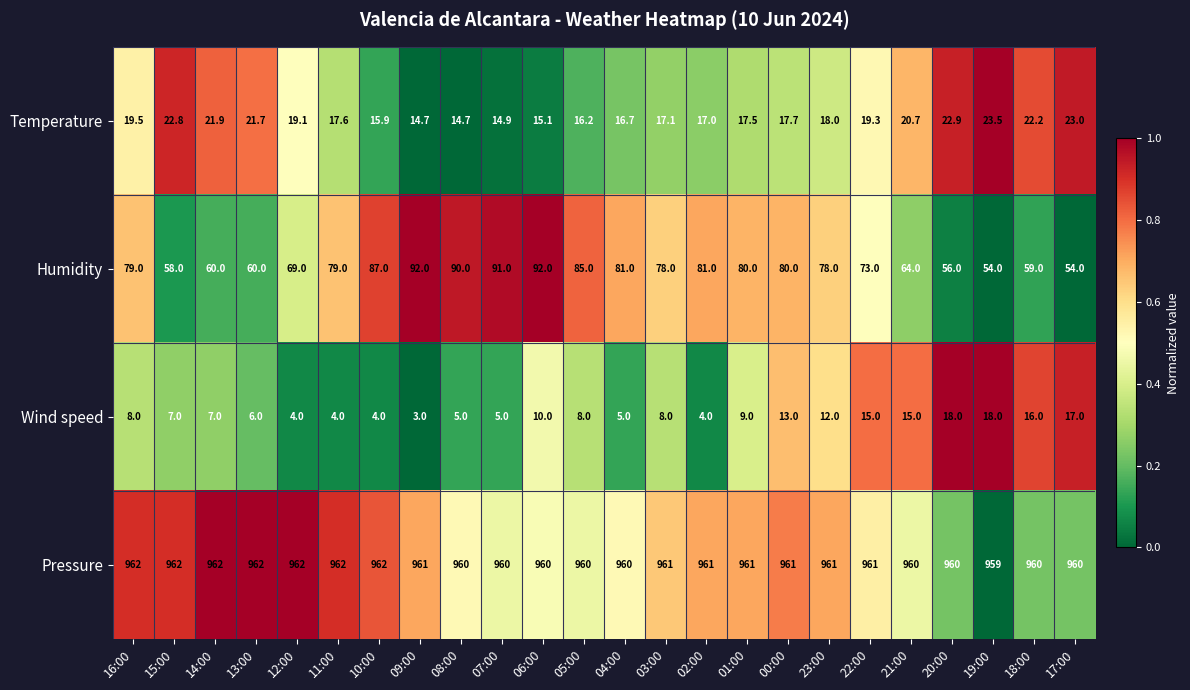

Which label corresponds to the smallest value in the chart?

09:00